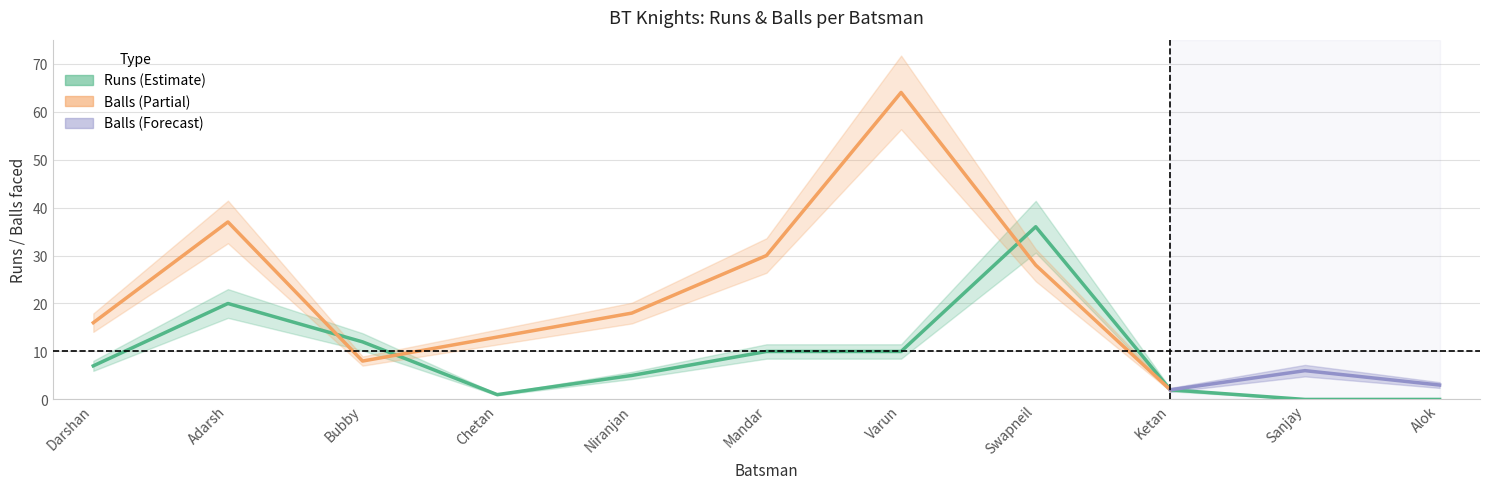

Does the chart display data point markers on the line(s)?

No